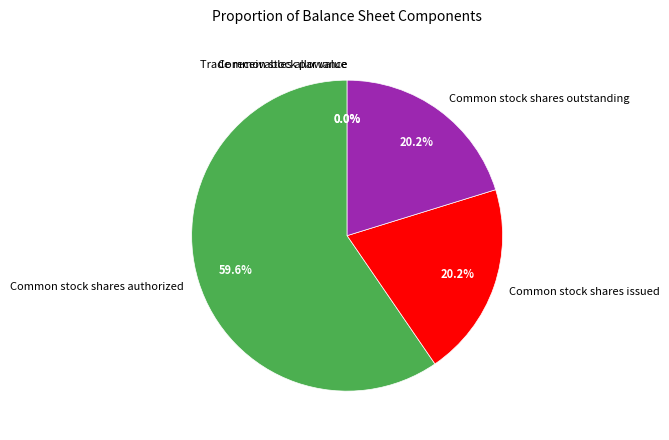

How many segments does this pie chart have?

5